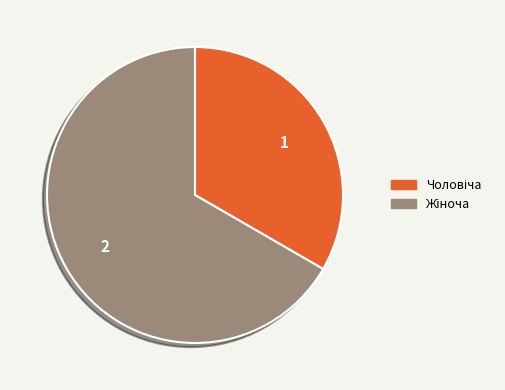

Is there a majority slice in this chart?

Yes